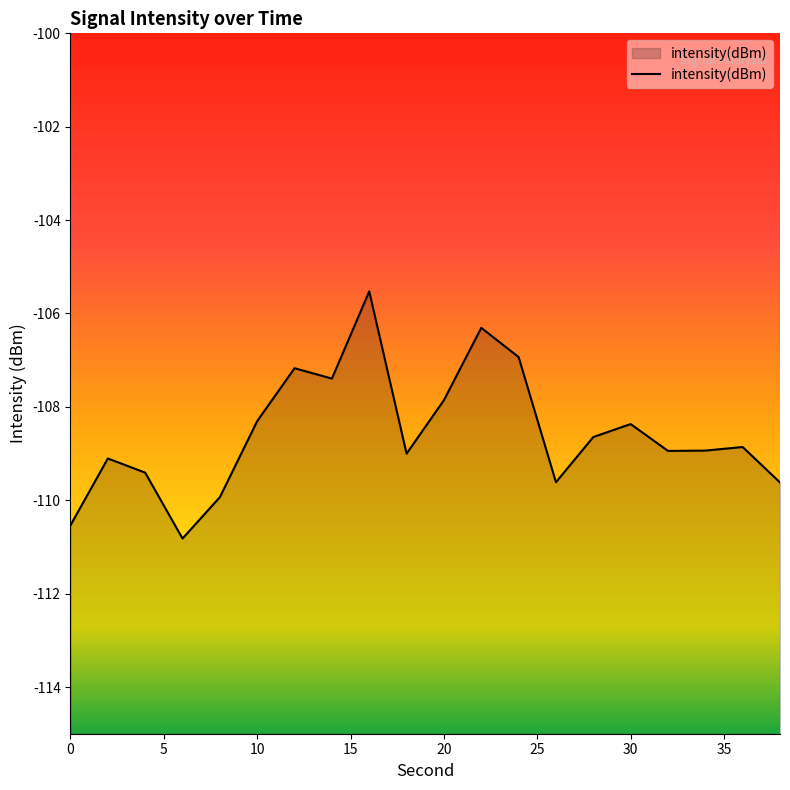

What is the maximum value shown in the chart?

-105.5